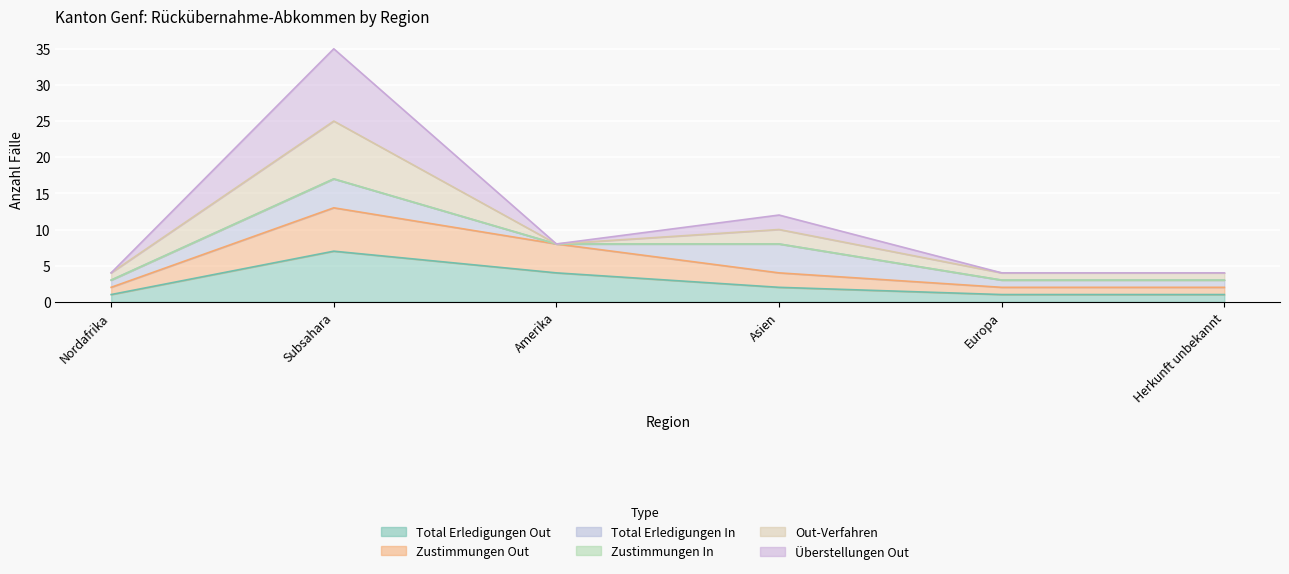

Which label corresponds to the smallest value in the chart?

Nordafrika